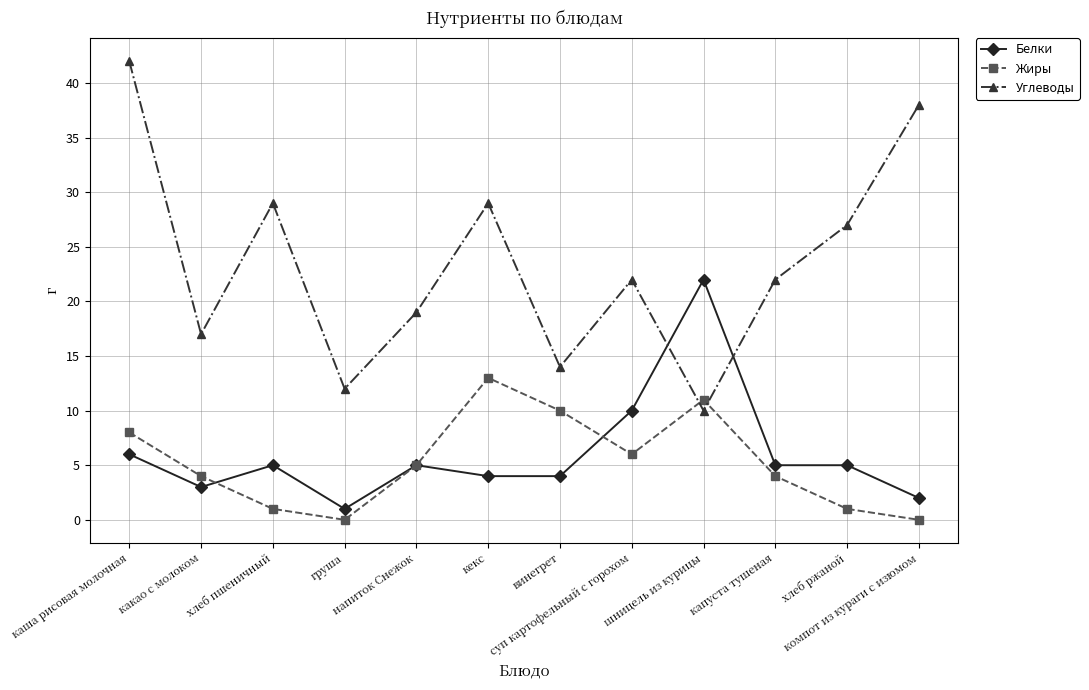

True or false: Жиры and Углеводы cross at least once.

True